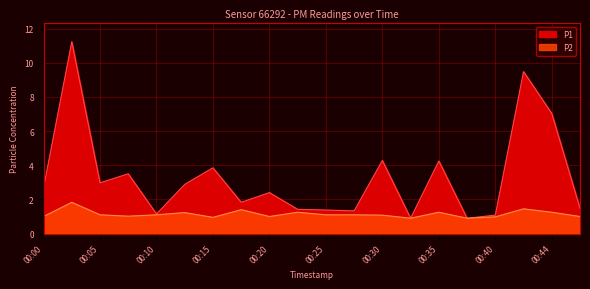

What is the spread (max minus min) of values at 00:03?

9.4